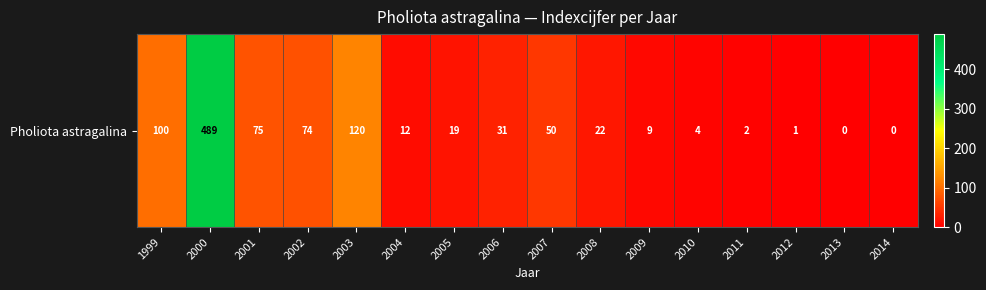

True or false: the data shows 100 at 1999.

True